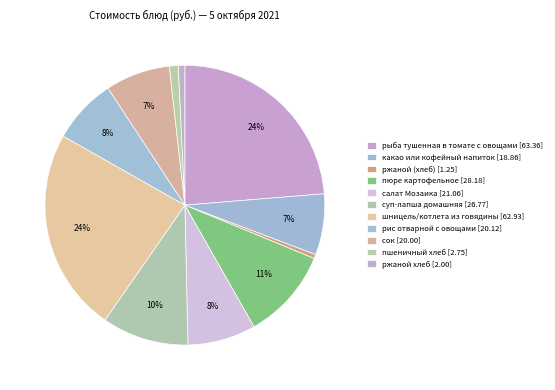

Which category has the smallest portion of the pie?

ржаной (хлеб)